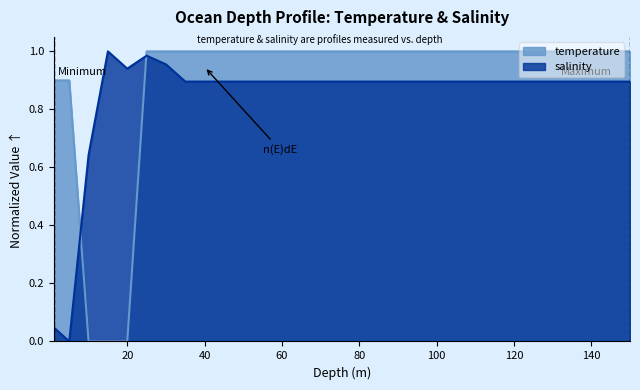

What is the greatest value displayed?

1.0